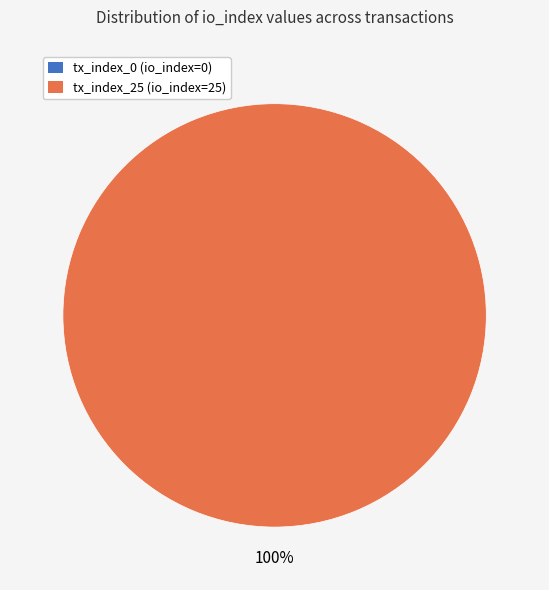

Rank the categories by value from highest to lowest.

tx_index_25, tx_index_0